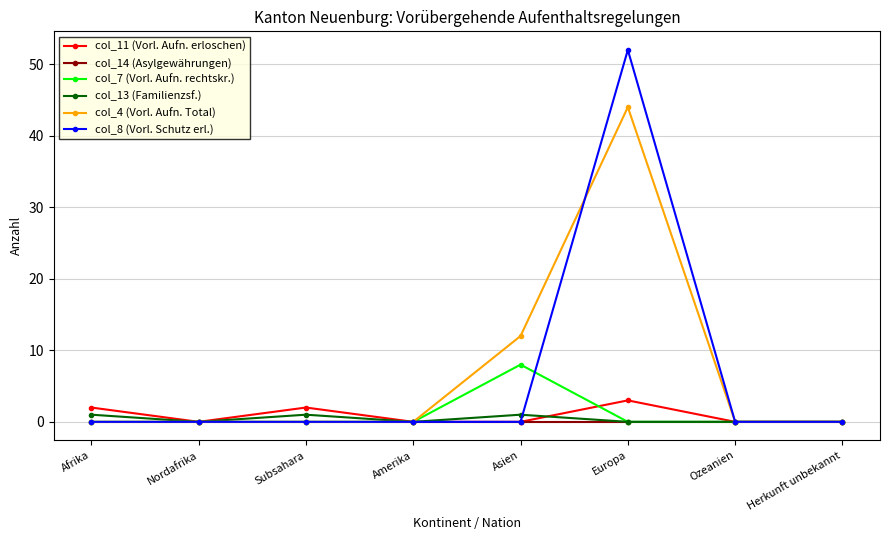

How many lines are shown in the chart?

6